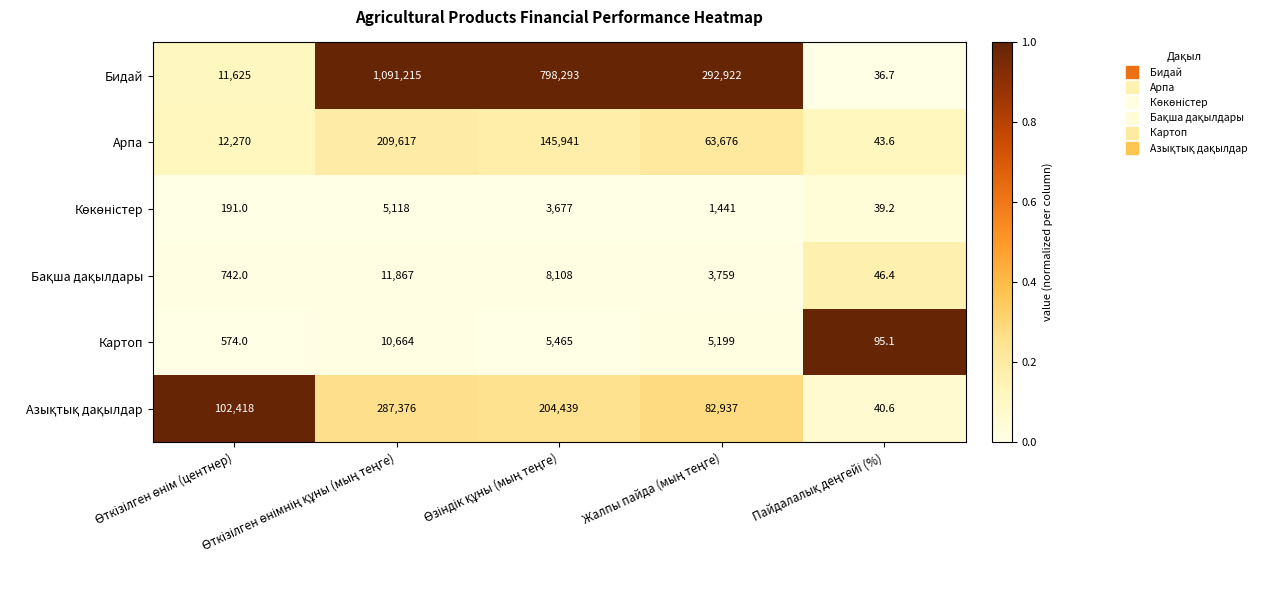

Which series has the largest total across all categories?

Бидай